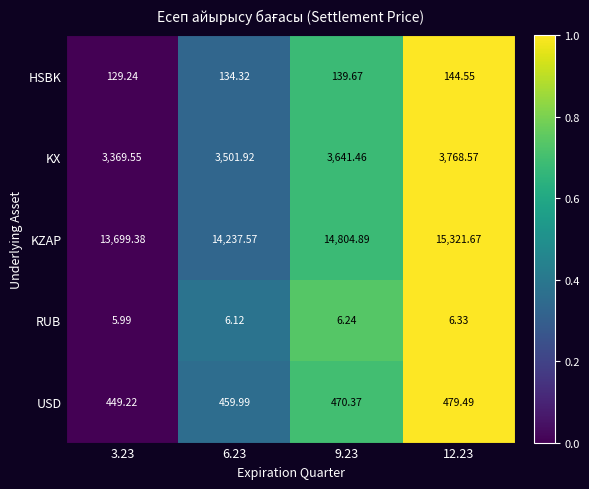

Between 3.23 and 9.23, which series saw the biggest shift?

KZAP